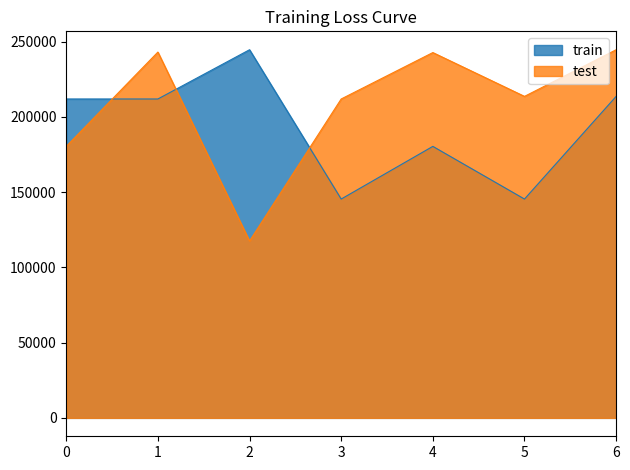

What is the difference between the test values at 3 and 4?

30838